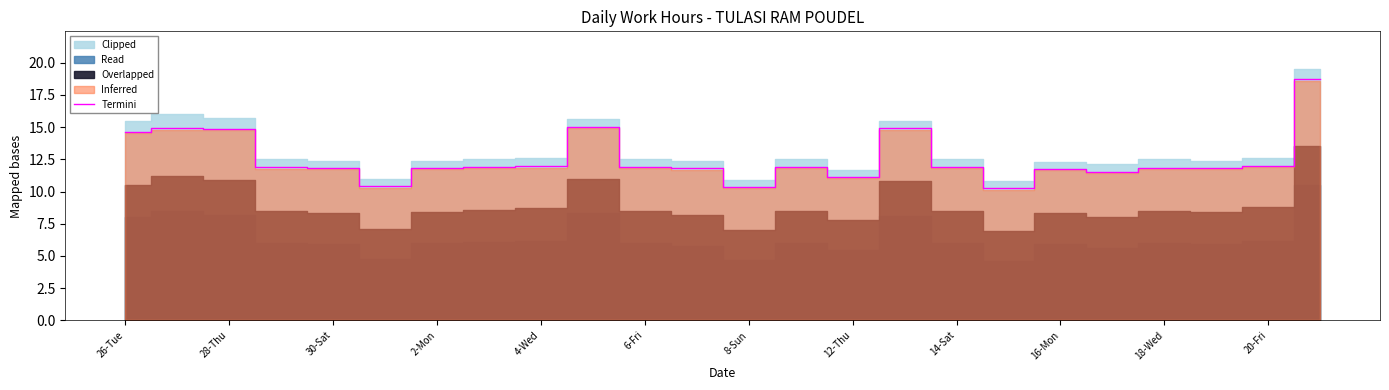

How many interior local valleys (lower than both neighbors) does the data have?

5